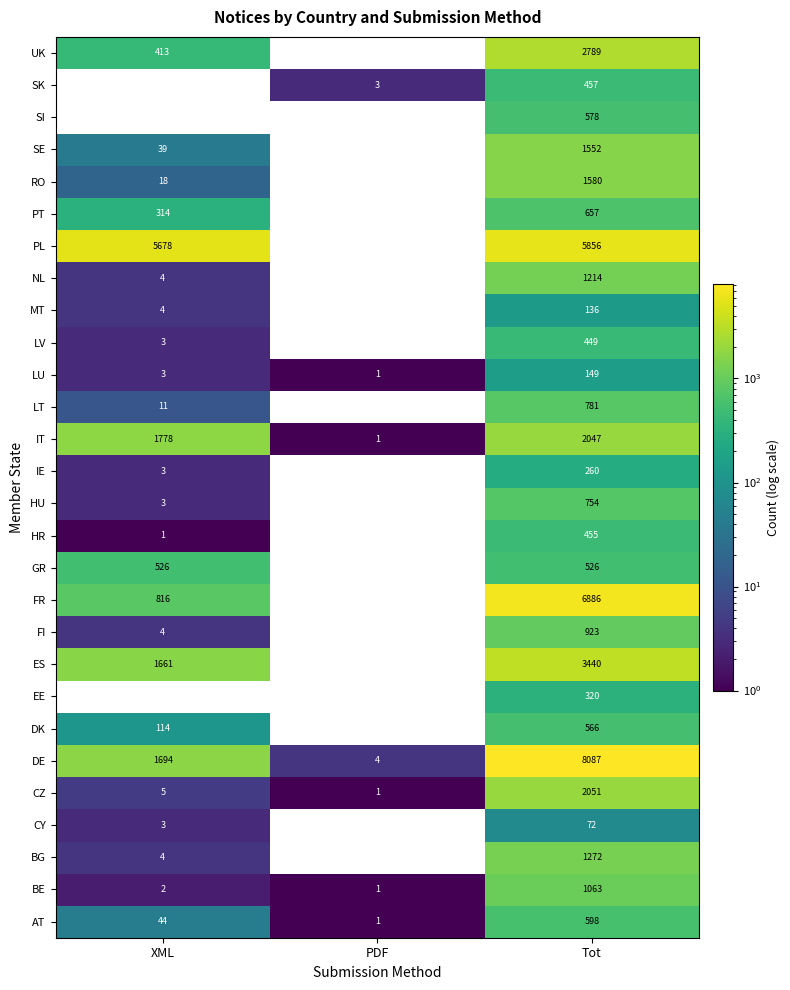

What is the total value across all series at PDF?

12